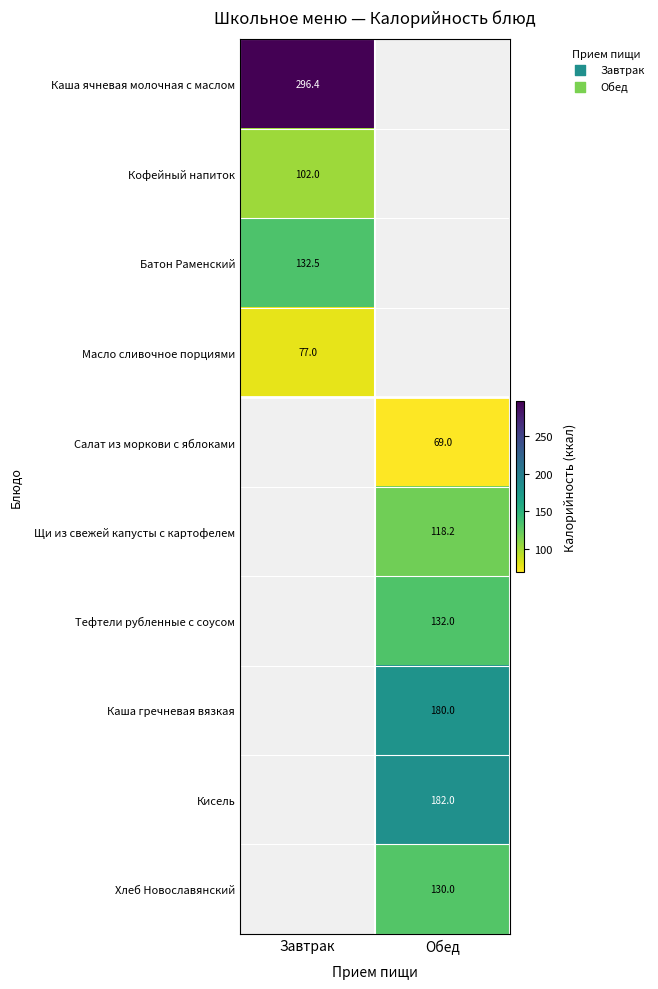

Is it true that Хлеб Новославянский equals 65.1 at Обед?

False